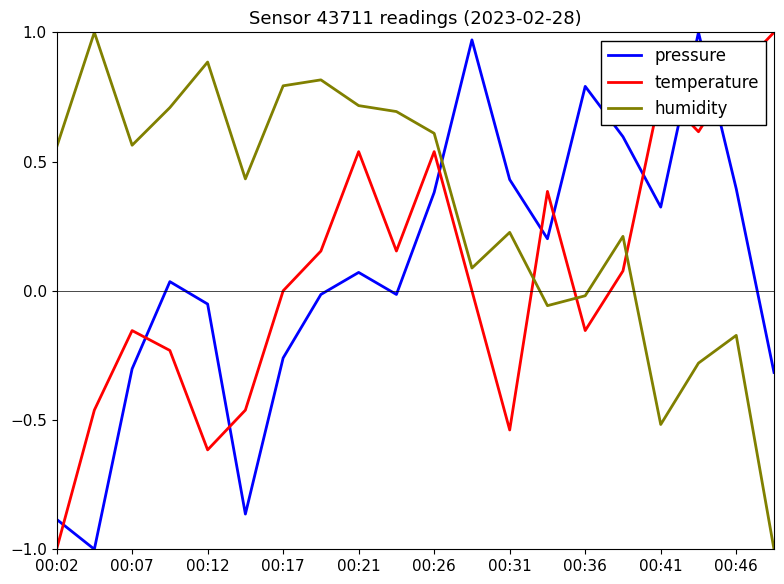

What is the difference between the maximum and minimum values in the temperature series?

2.0